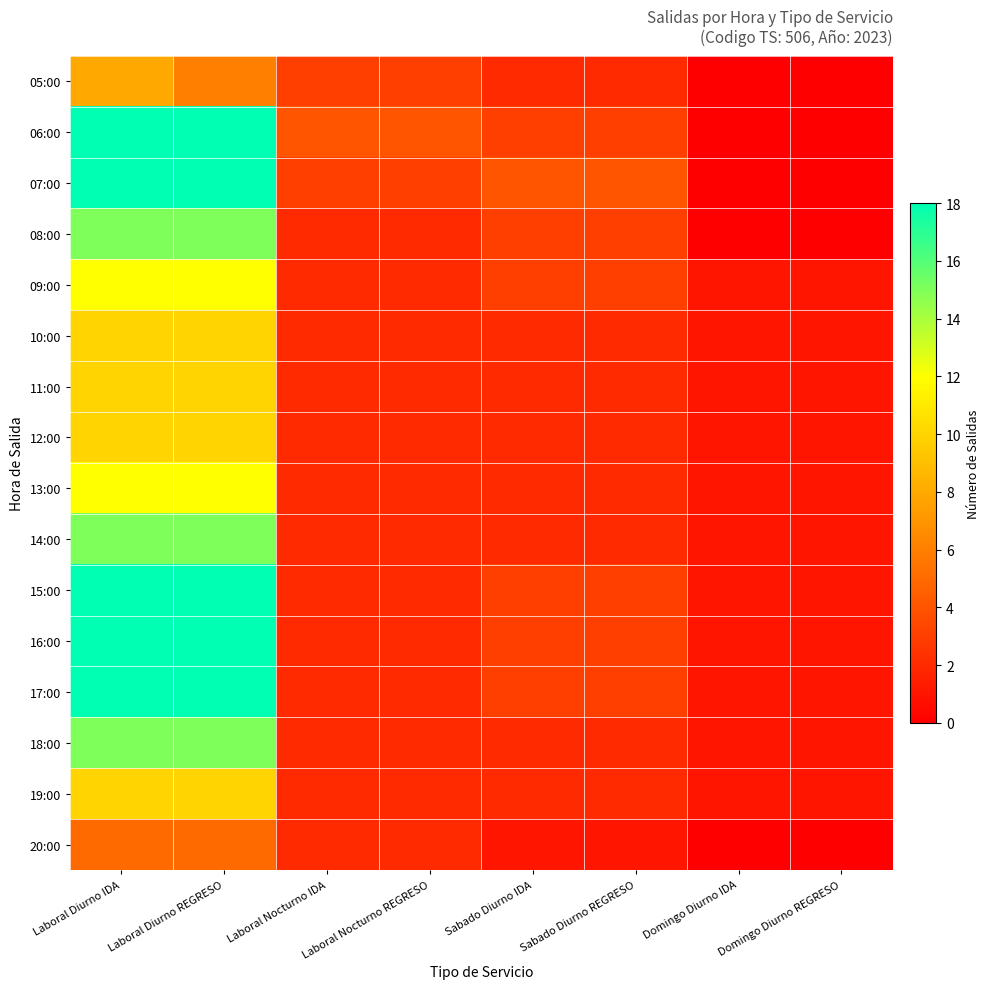

Reading left to right, list all the values displayed in this chart.

05:00: Laboral Diurno IDA=8	Laboral Diurno REGRESO=6	Laboral Nocturno IDA=3	Laboral Nocturno REGRESO=3	Sabado Diurno IDA=2	Sabado Diurno REGRESO=2	Domingo Diurno IDA=0	Domingo Diurno REGRESO=0
06:00: Laboral Diurno IDA=18	Laboral Diurno REGRESO=18	Laboral Nocturno IDA=4	Laboral Nocturno REGRESO=4	Sabado Diurno IDA=3	Sabado Diurno REGRESO=3	Domingo Diurno IDA=0	Domingo Diurno REGRESO=0
07:00: Laboral Diurno IDA=18	Laboral Diurno REGRESO=18	Laboral Nocturno IDA=3	Laboral Nocturno REGRESO=3	Sabado Diurno IDA=4	Sabado Diurno REGRESO=4	Domingo Diurno IDA=0	Domingo Diurno REGRESO=0
08:00: Laboral Diurno IDA=15	Laboral Diurno REGRESO=15	Laboral Nocturno IDA=2	Laboral Nocturno REGRESO=2	Sabado Diurno IDA=3	Sabado Diurno REGRESO=3	Domingo Diurno IDA=0	Domingo Diurno REGRESO=0
09:00: Laboral Diurno IDA=12	Laboral Diurno REGRESO=12	Laboral Nocturno IDA=2	Laboral Nocturno REGRESO=2	Sabado Diurno IDA=3	Sabado Diurno REGRESO=3	Domingo Diurno IDA=1	Domingo Diurno REGRESO=1
10:00: Laboral Diurno IDA=10	Laboral Diurno REGRESO=10	Laboral Nocturno IDA=2	Laboral Nocturno REGRESO=2	Sabado Diurno IDA=2	Sabado Diurno REGRESO=2	Domingo Diurno IDA=1	Domingo Diurno REGRESO=1
11:00: Laboral Diurno IDA=10	Laboral Diurno REGRESO=10	Laboral Nocturno IDA=2	Laboral Nocturno REGRESO=2	Sabado Diurno IDA=2	Sabado Diurno REGRESO=2	Domingo Diurno IDA=1	Domingo Diurno REGRESO=1
12:00: Laboral Diurno IDA=10	Laboral Diurno REGRESO=10	Laboral Nocturno IDA=2	Laboral Nocturno REGRESO=2	Sabado Diurno IDA=2	Sabado Diurno REGRESO=2	Domingo Diurno IDA=1	Domingo Diurno REGRESO=1
13:00: Laboral Diurno IDA=12	Laboral Diurno REGRESO=12	Laboral Nocturno IDA=2	Laboral Nocturno REGRESO=2	Sabado Diurno IDA=2	Sabado Diurno REGRESO=2	Domingo Diurno IDA=1	Domingo Diurno REGRESO=1
14:00: Laboral Diurno IDA=15	Laboral Diurno REGRESO=15	Laboral Nocturno IDA=2	Laboral Nocturno REGRESO=2	Sabado Diurno IDA=2	Sabado Diurno REGRESO=2	Domingo Diurno IDA=1	Domingo Diurno REGRESO=1
15:00: Laboral Diurno IDA=18	Laboral Diurno REGRESO=18	Laboral Nocturno IDA=2	Laboral Nocturno REGRESO=2	Sabado Diurno IDA=3	Sabado Diurno REGRESO=3	Domingo Diurno IDA=1	Domingo Diurno REGRESO=1
16:00: Laboral Diurno IDA=18	Laboral Diurno REGRESO=18	Laboral Nocturno IDA=2	Laboral Nocturno REGRESO=2	Sabado Diurno IDA=3	Sabado Diurno REGRESO=3	Domingo Diurno IDA=1	Domingo Diurno REGRESO=1
17:00: Laboral Diurno IDA=18	Laboral Diurno REGRESO=18	Laboral Nocturno IDA=2	Laboral Nocturno REGRESO=2	Sabado Diurno IDA=3	Sabado Diurno REGRESO=3	Domingo Diurno IDA=1	Domingo Diurno REGRESO=1
18:00: Laboral Diurno IDA=15	Laboral Diurno REGRESO=15	Laboral Nocturno IDA=2	Laboral Nocturno REGRESO=2	Sabado Diurno IDA=2	Sabado Diurno REGRESO=2	Domingo Diurno IDA=1	Domingo Diurno REGRESO=1
19:00: Laboral Diurno IDA=10	Laboral Diurno REGRESO=10	Laboral Nocturno IDA=2	Laboral Nocturno REGRESO=2	Sabado Diurno IDA=2	Sabado Diurno REGRESO=2	Domingo Diurno IDA=1	Domingo Diurno REGRESO=1
20:00: Laboral Diurno IDA=5	Laboral Diurno REGRESO=5	Laboral Nocturno IDA=2	Laboral Nocturno REGRESO=2	Sabado Diurno IDA=1	Sabado Diurno REGRESO=1	Domingo Diurno IDA=0	Domingo Diurno REGRESO=0